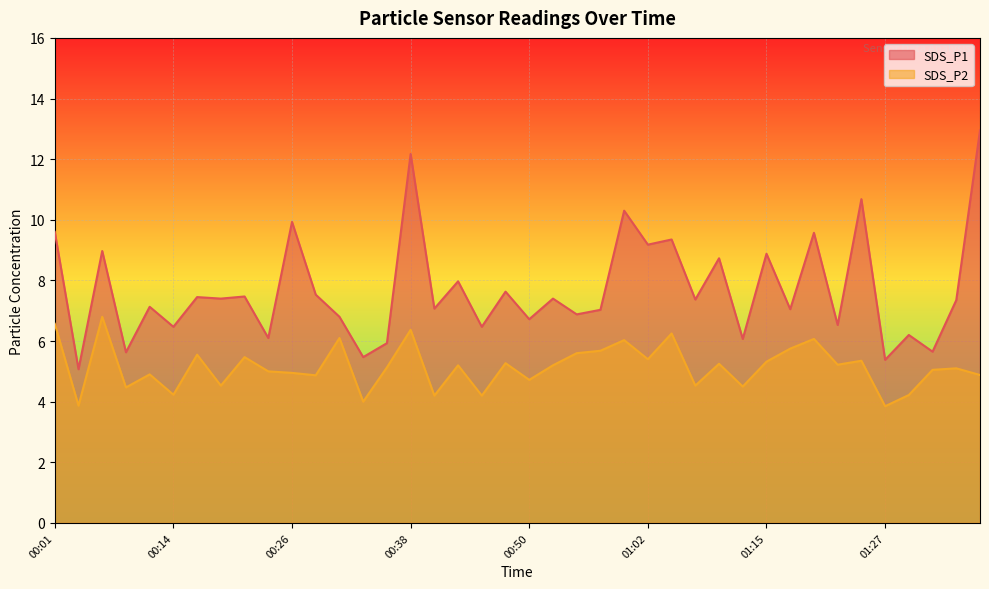

List the labels in order of SDS_P2 value, smallest first.

01:27, 00:04, 00:33, 00:40, 00:45, 01:30, 00:14, 00:09, 01:12, 00:18, 01:07, 00:50, 00:28, 01:37, 00:11, 00:26, 00:23, 01:32, 01:35, 00:35, 00:43, 00:52, 01:22, 01:10, 00:48, 01:15, 01:25, 01:02, 00:21, 00:16, 00:55, 00:57, 01:17, 01:00, 01:20, 00:31, 01:05, 00:38, 00:01, 00:06